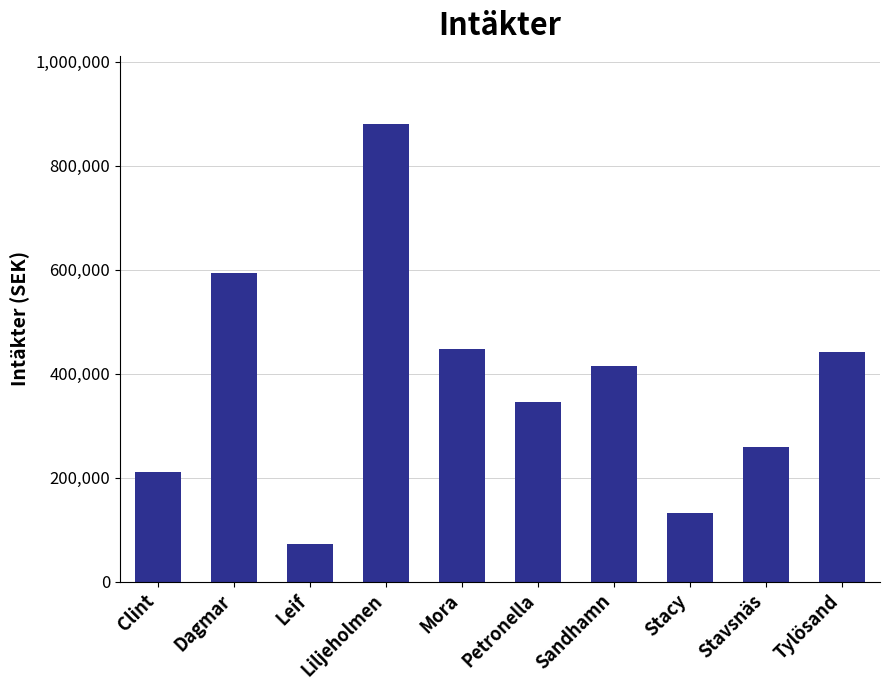

At which category does the chart reach its minimum across all series?

Leif